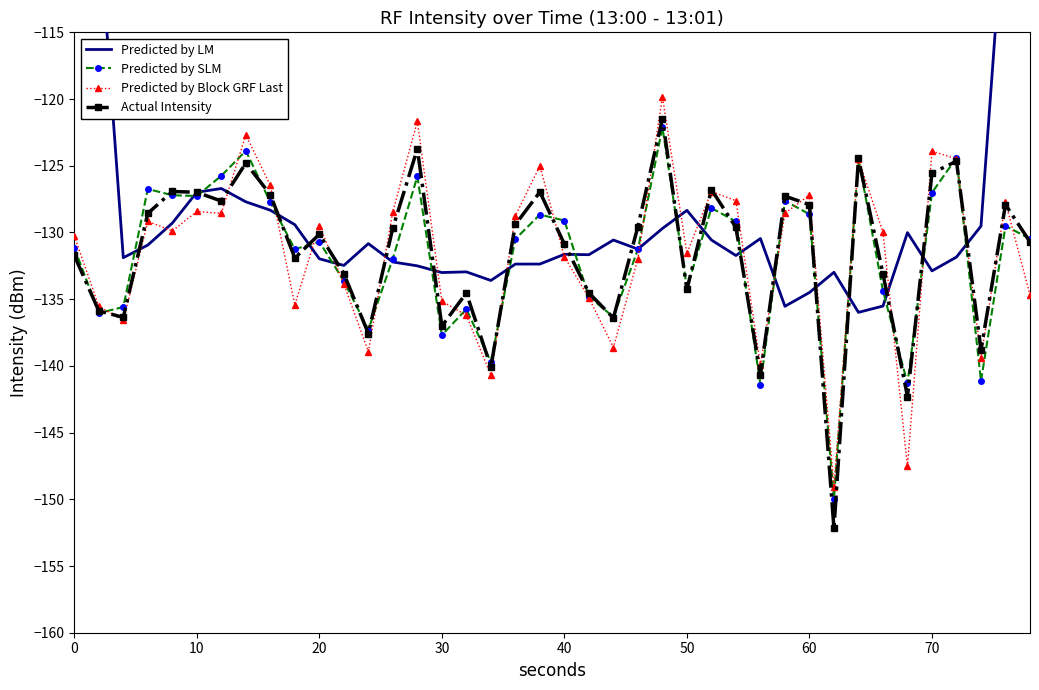

What is the highest value of the Predicted by Block GRF Last series?

-119.8